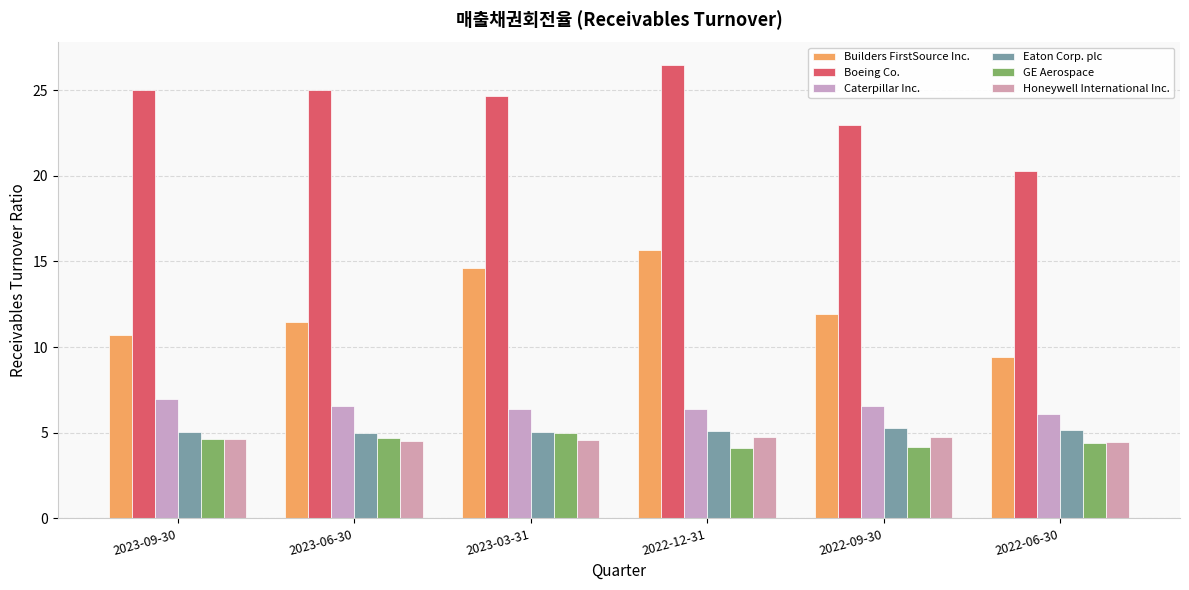

At which category is the sum across all series the highest?

2022-12-31